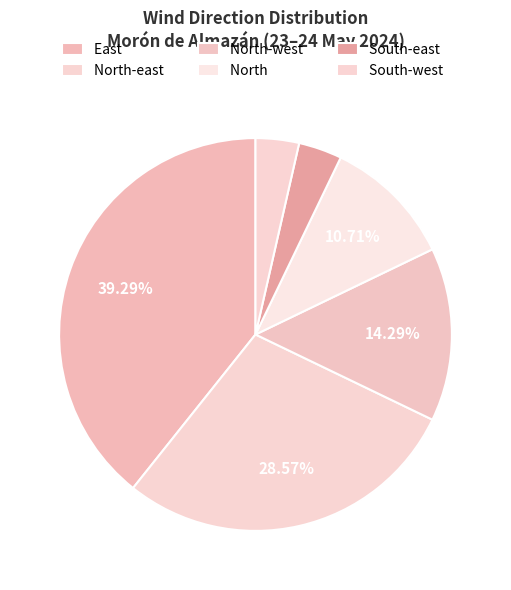

How many slices are in this pie chart?

6